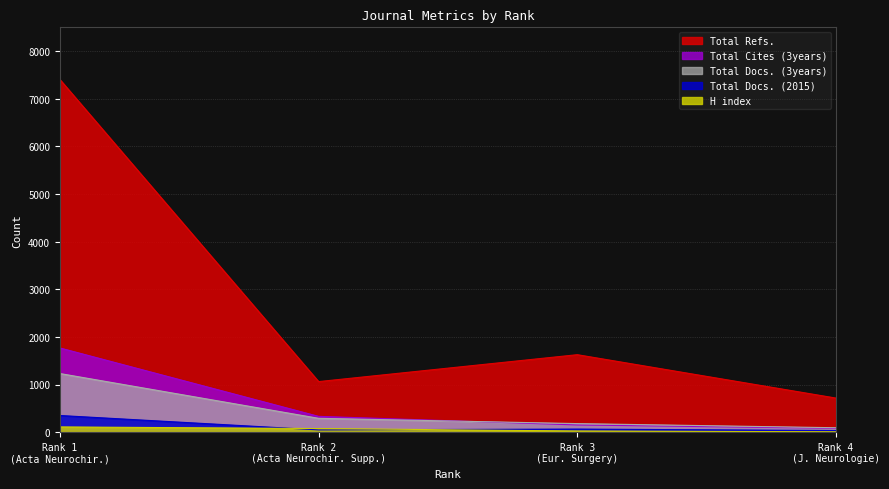

Which series has the widest spread of values?

Total Refs.